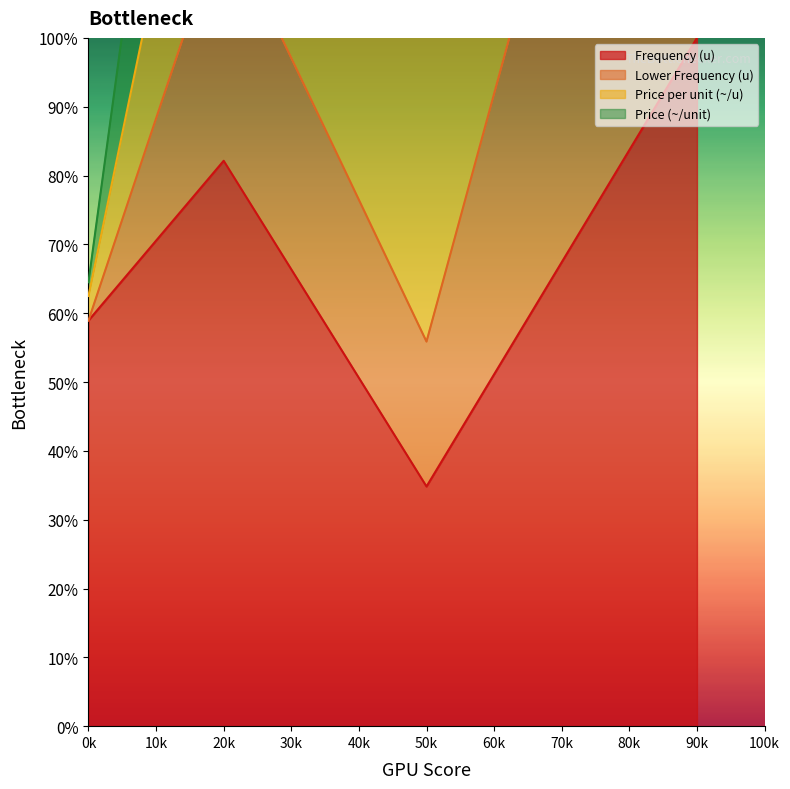

What is the minimum value for Frequency (u)?

34.8